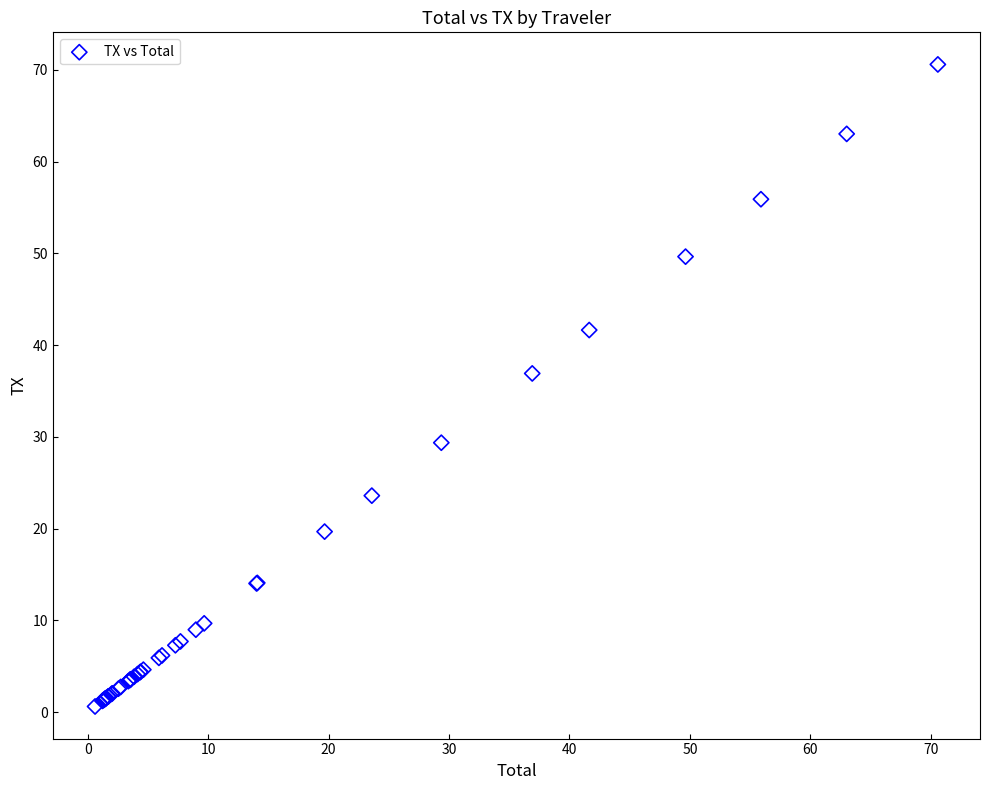

What Y value in the scatter plot is closest to 35?

36.9